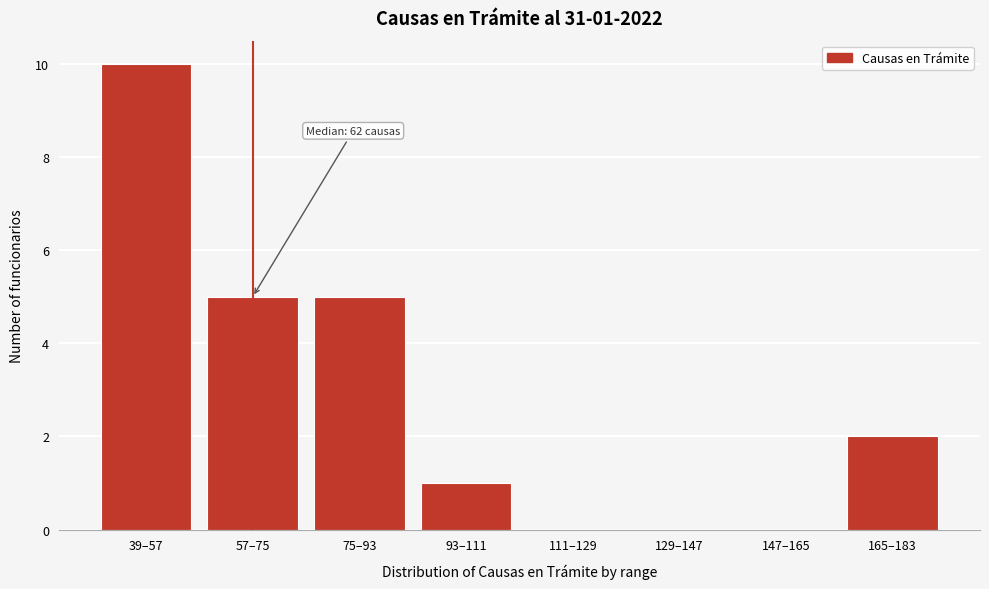

Reading left to right, transcribe all the data shown in this chart.

39–57=10	57–75=5	75–93=5	93–111=1	111–129=0	129–147=0	147–165=0	165–183=2